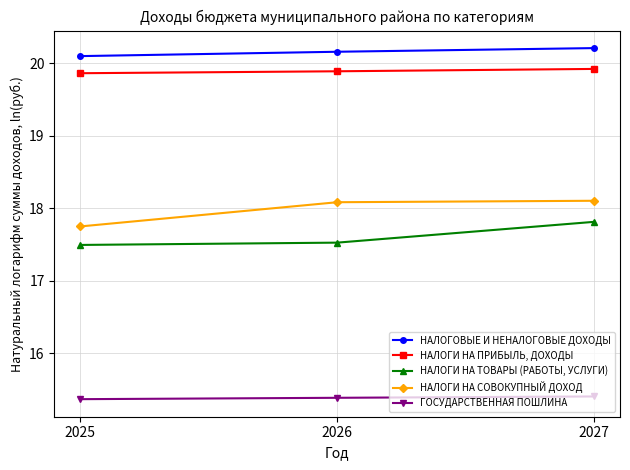

Reading left to right, what are all the values shown in this chart?

НАЛОГОВЫЕ И НЕНАЛОГОВЫЕ ДОХОДЫ: 2025=20.1	2026=20.2	2027=20.2
НАЛОГИ НА ПРИБЫЛЬ, ДОХОДЫ: 2025=19.9	2026=19.9	2027=19.9
НАЛОГИ НА ТОВАРЫ (РАБОТЫ, УСЛУГИ): 2025=17.5	2026=17.5	2027=17.8
НАЛОГИ НА СОВОКУПНЫЙ ДОХОД: 2025=17.8	2026=18.1	2027=18.1
ГОСУДАРСТВЕННАЯ ПОШЛИНА: 2025=15.4	2026=15.4	2027=15.4